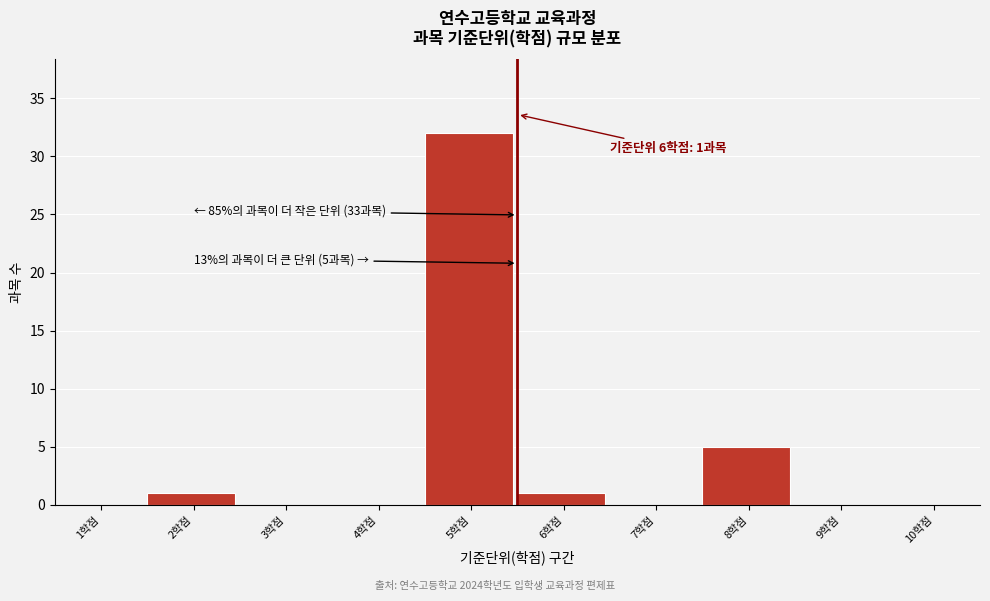

Reading right to left, extract all data points from this chart.

10학점=0	9학점=0	8학점=5	7학점=0	6학점=1	5학점=32	4학점=0	3학점=0	2학점=1	1학점=0